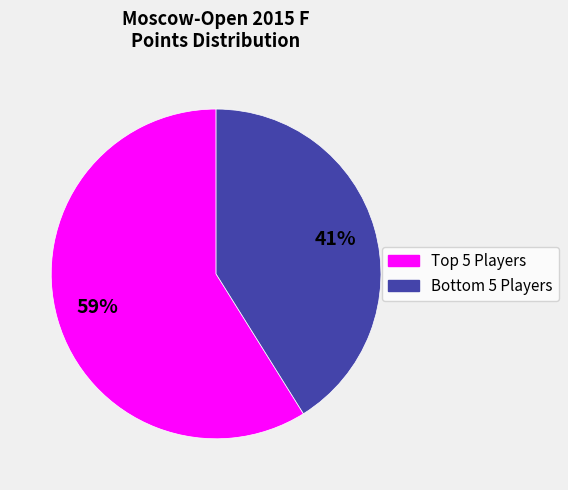

How many slices are in this pie chart?

2